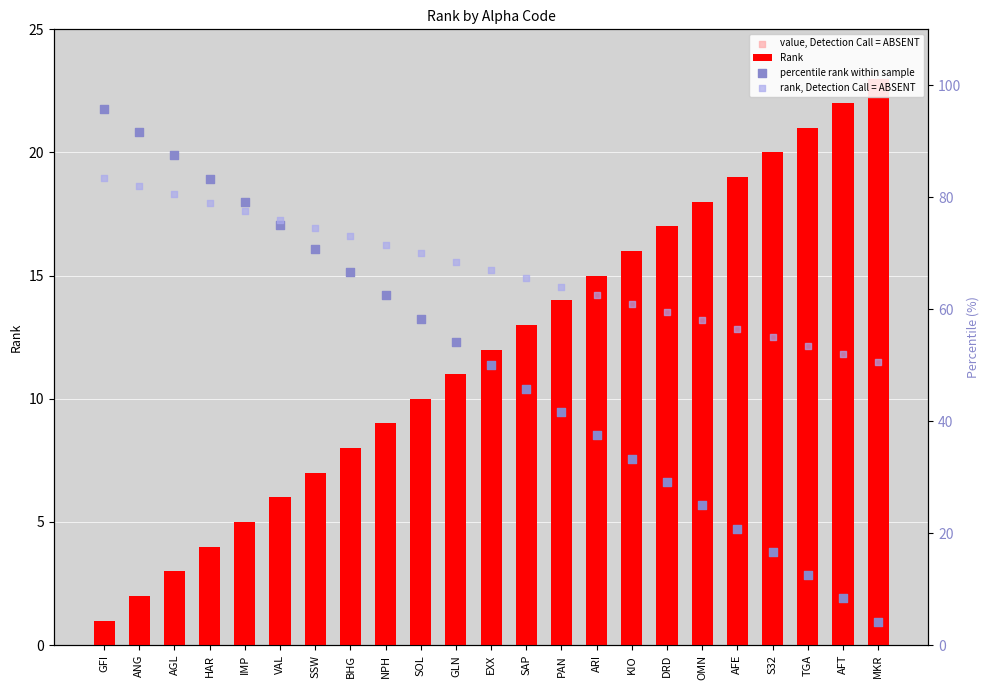

At how many categories does at least one series exceed 26?

23